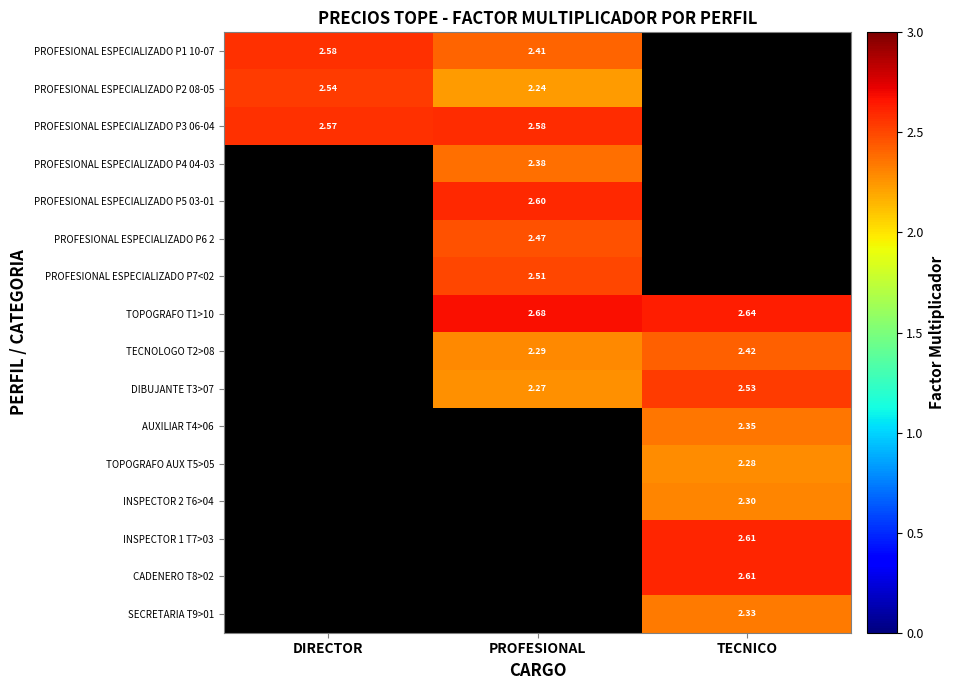

At which category does the chart reach its peak across all series?

PROFESIONAL